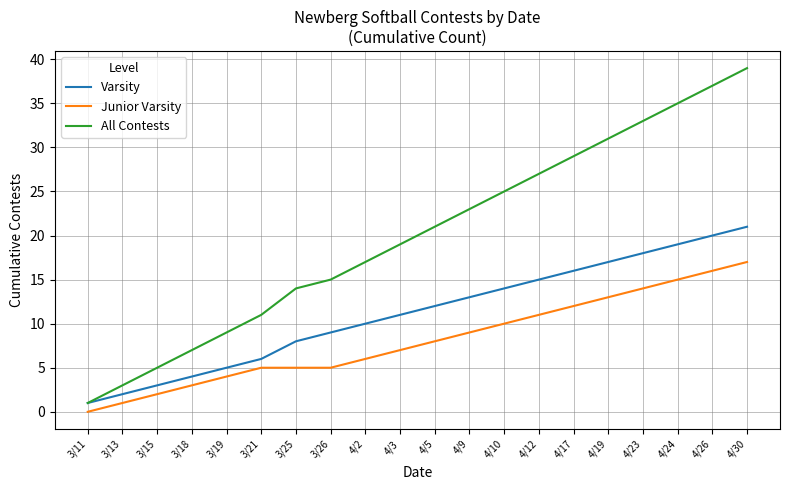

Reading left to right, what are all the values shown in this chart?

Varsity: 3/11=1	3/13=2	3/15=3	3/18=4	3/19=5	3/21=6	3/25=8	3/26=9	4/2=10	4/3=11	4/5=12	4/9=13	4/10=14	4/12=15	4/17=16	4/19=17	4/23=18	4/24=19	4/26=20	4/30=21
Junior Varsity: 3/11=0	3/13=1	3/15=2	3/18=3	3/19=4	3/21=5	3/25=5	3/26=5	4/2=6	4/3=7	4/5=8	4/9=9	4/10=10	4/12=11	4/17=12	4/19=13	4/23=14	4/24=15	4/26=16	4/30=17
All Contests: 3/11=1	3/13=3	3/15=5	3/18=7	3/19=9	3/21=11	3/25=14	3/26=15	4/2=17	4/3=19	4/5=21	4/9=23	4/10=25	4/12=27	4/17=29	4/19=31	4/23=33	4/24=35	4/26=37	4/30=39